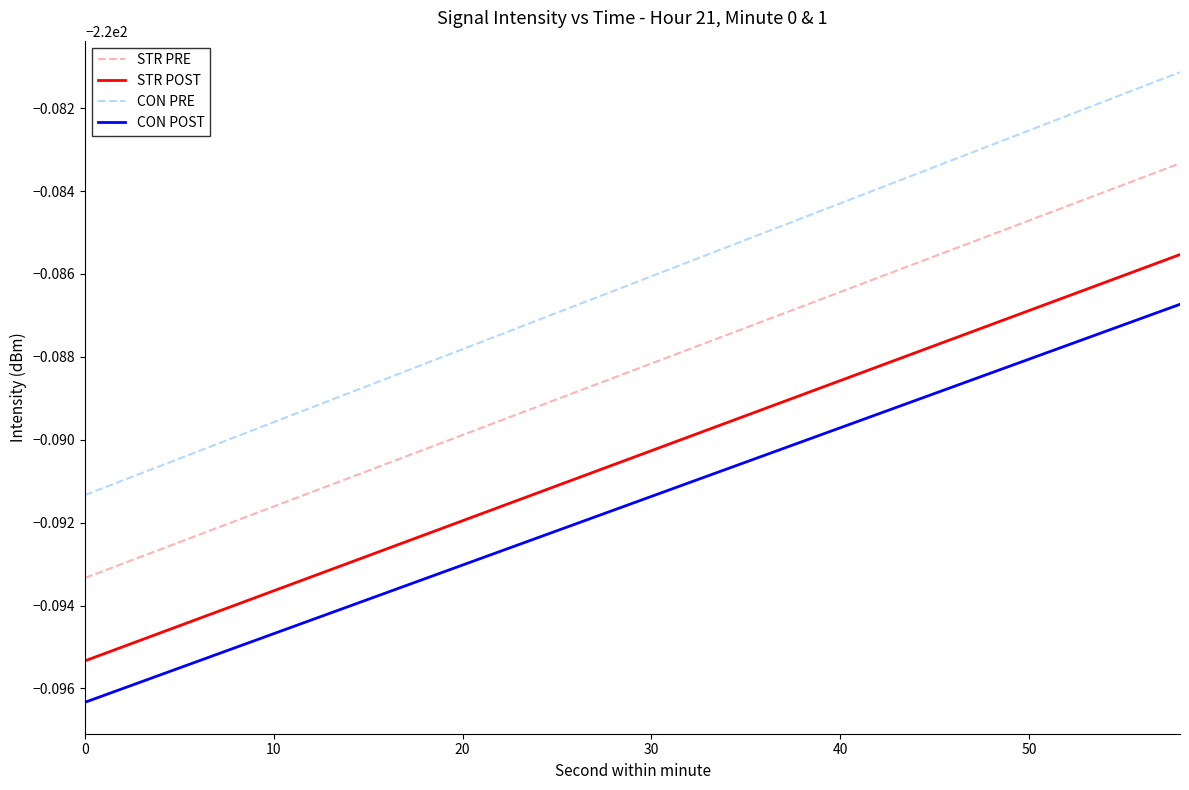

What is the minimum value shown in the chart?

-220.1